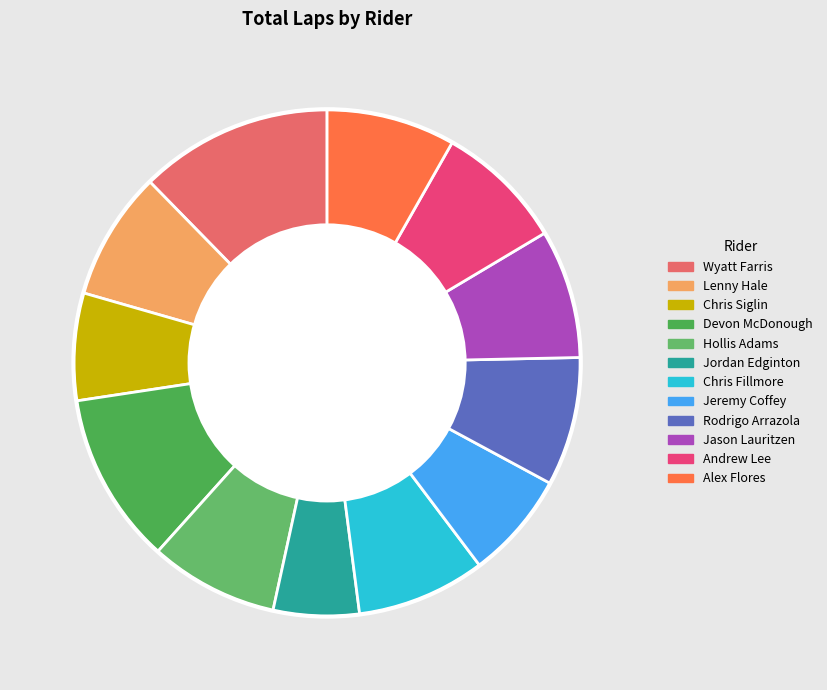

What is the largest slice in the pie chart?

Wyatt Farris